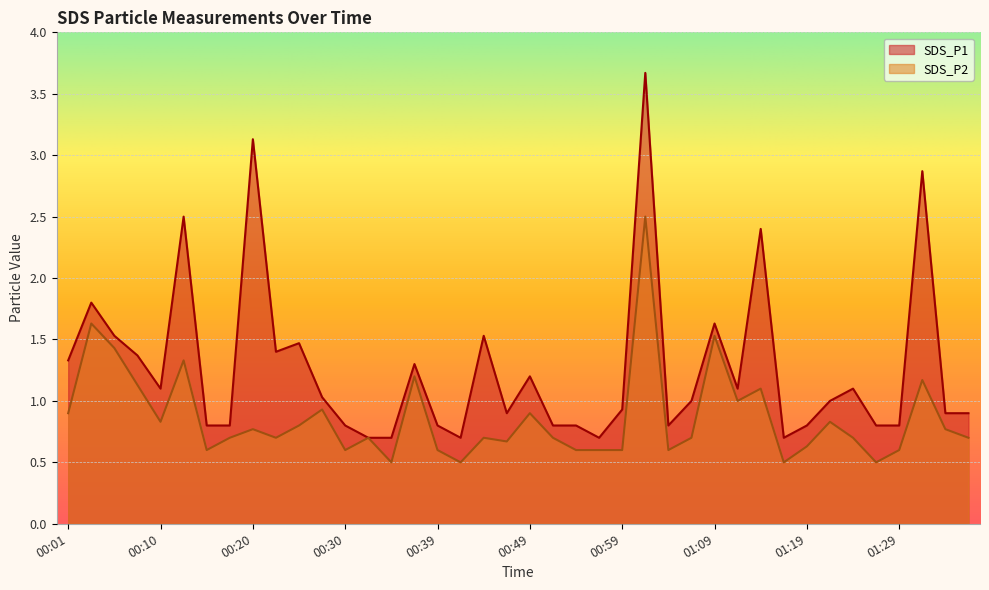

Reading left to right, extract all data points from this chart.

SDS_P1: 00:01=1.3	00:03=1.8	00:05=1.5	00:08=1.4	00:10=1.1	00:13=2.5	00:15=0.8	00:18=0.8	00:20=3.1	00:22=1.4	00:25=1.5	00:27=1.0	00:30=0.8	00:32=0.7	00:35=0.7	00:37=1.3	00:39=0.8	00:42=0.7	00:44=1.5	00:47=0.9	00:49=1.2	00:52=0.8	00:54=0.8	00:57=0.7	00:59=0.9	01:01=3.7	01:04=0.8	01:07=1.0	01:09=1.6	01:11=1.1	01:14=2.4	01:16=0.7	01:19=0.8	01:21=1.0	01:24=1.1	01:26=0.8	01:29=0.8	01:31=2.9	01:34=0.9	01:36=0.9
SDS_P2: 00:01=0.9	00:03=1.6	00:05=1.4	00:08=1.1	00:10=0.8	00:13=1.3	00:15=0.6	00:18=0.7	00:20=0.8	00:22=0.7	00:25=0.8	00:27=0.9	00:30=0.6	00:32=0.7	00:35=0.5	00:37=1.2	00:39=0.6	00:42=0.5	00:44=0.7	00:47=0.7	00:49=0.9	00:52=0.7	00:54=0.6	00:57=0.6	00:59=0.6	01:01=2.5	01:04=0.6	01:07=0.7	01:09=1.5	01:11=1.0	01:14=1.1	01:16=0.5	01:19=0.6	01:21=0.8	01:24=0.7	01:26=0.5	01:29=0.6	01:31=1.2	01:34=0.8	01:36=0.7